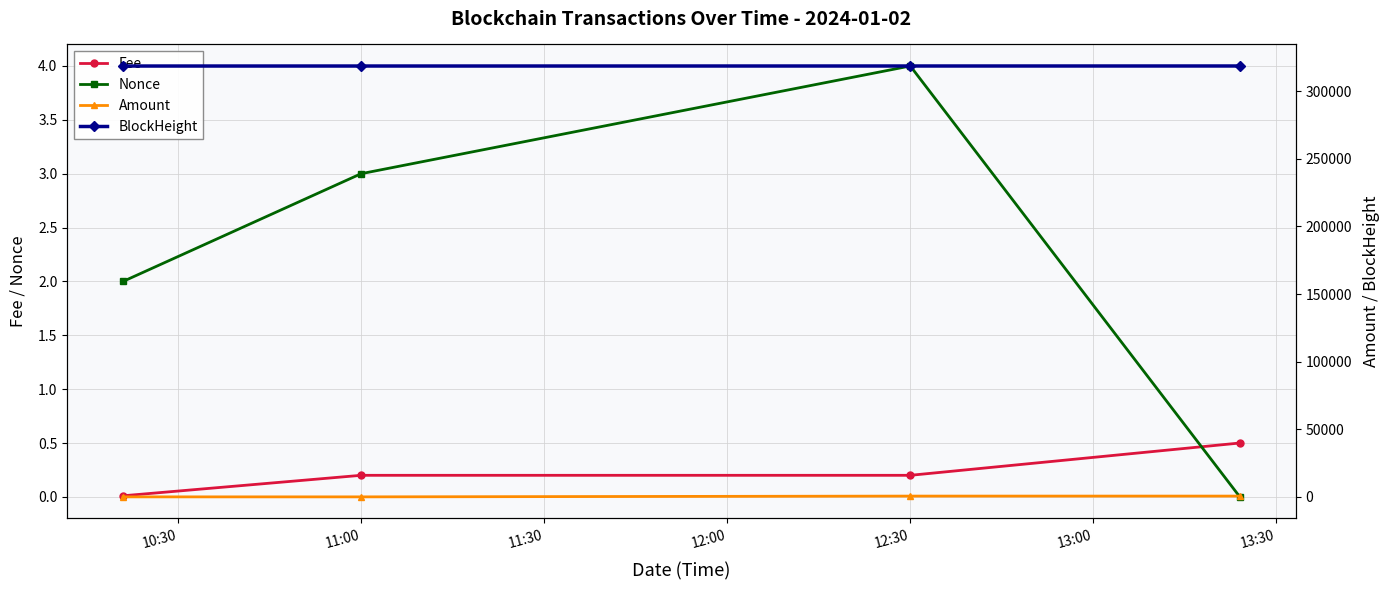

In Nonce, how many points are higher than both neighbors (excluding endpoints)?

1